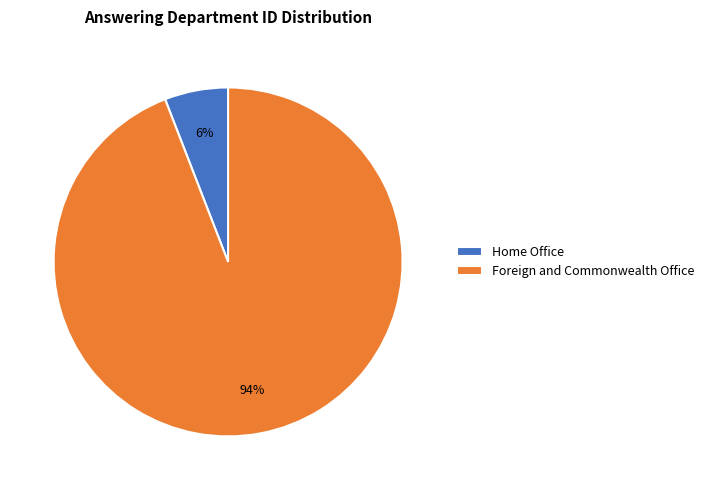

Does Home Office account for over 50% of the chart?

No